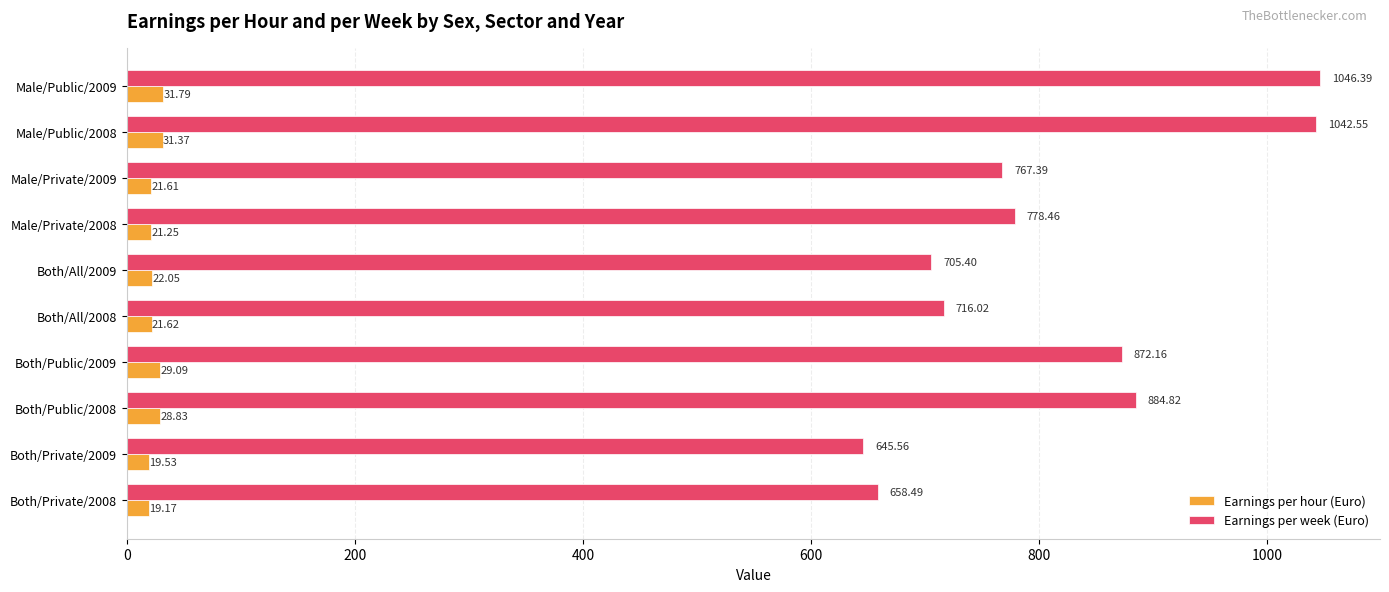

How many series are shown in this chart?

2